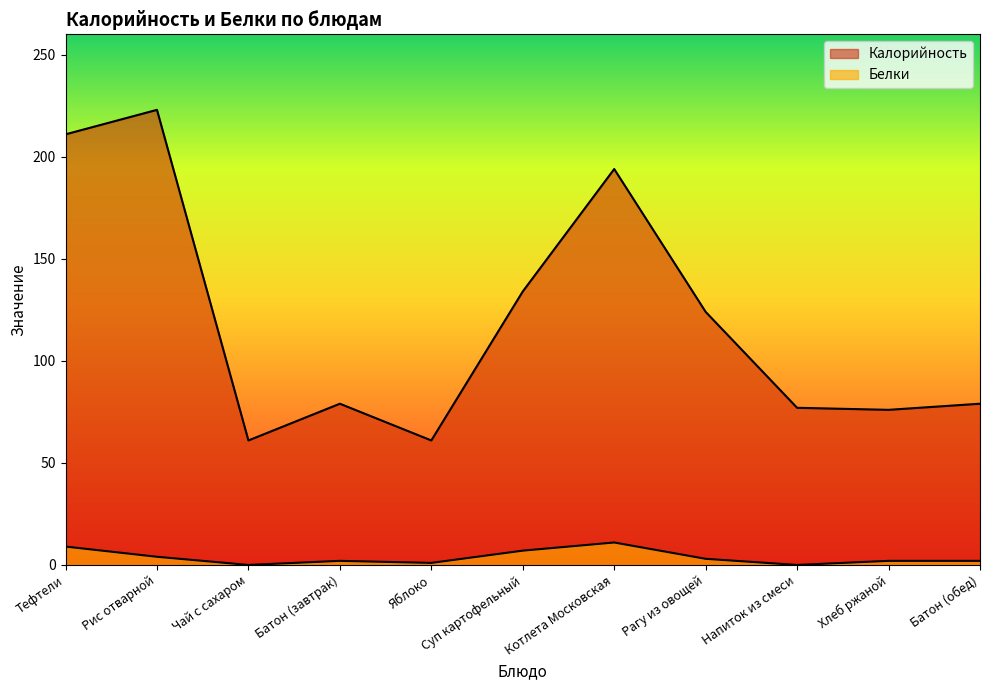

The value of Белки at Рис отварной is 4. True or false?

True